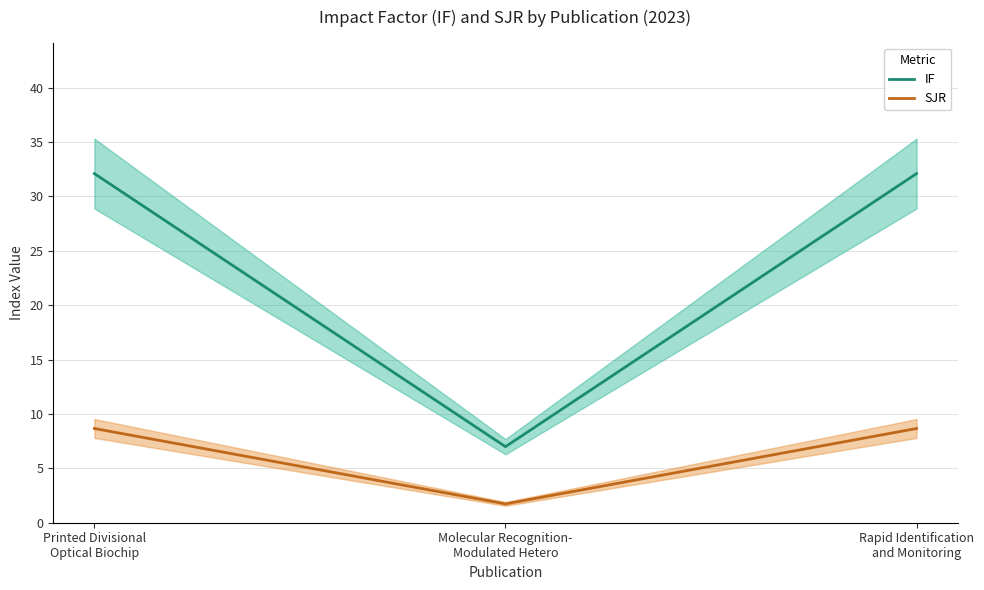

What is the average value of the SJR series?

6.4